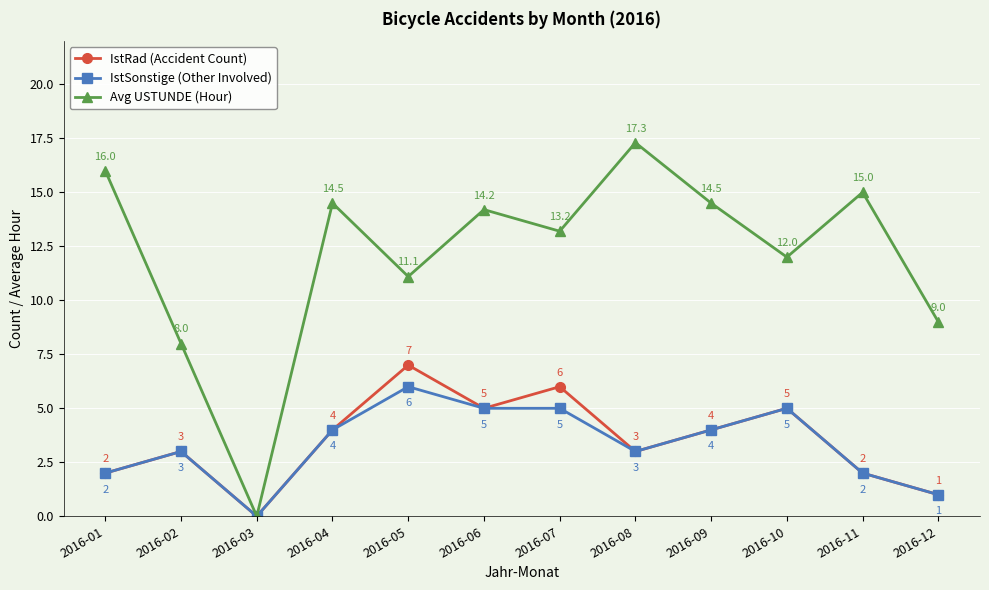

What is the value of the IstRad (Accident Count) point at the 5th from the left?

7.0